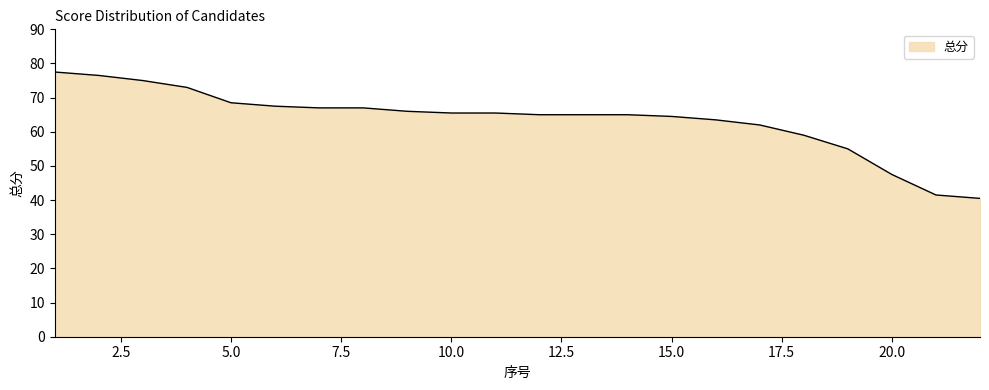

Count the number of categories in the chart.

22